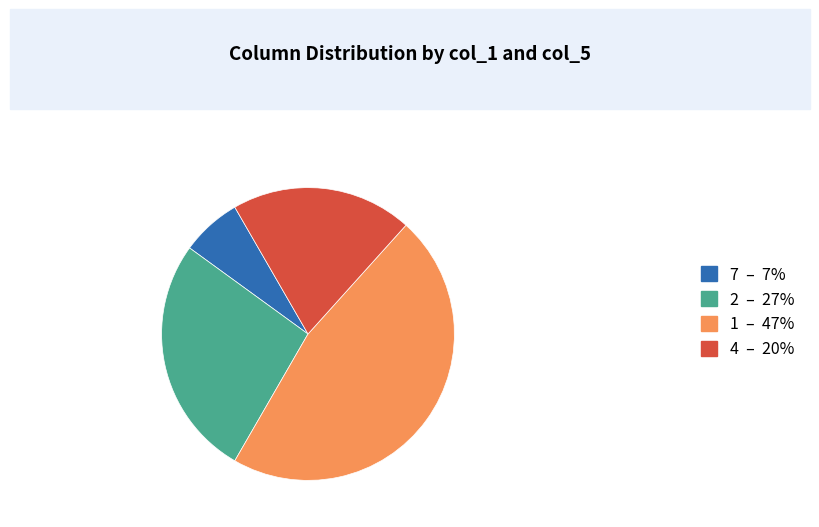

The 2 – 27% slice represents 14% of the pie. True or false?

False